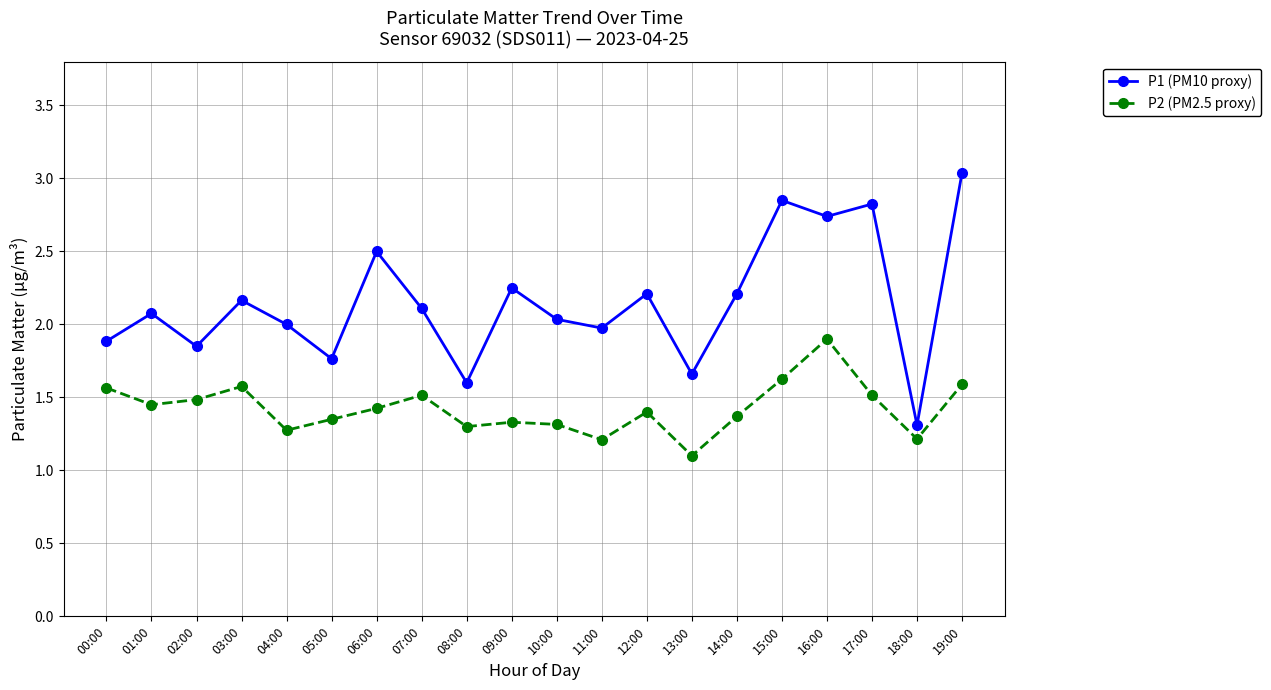

True or false: P1 (PM10 proxy) has a value of 3.5 at 10:00.

False